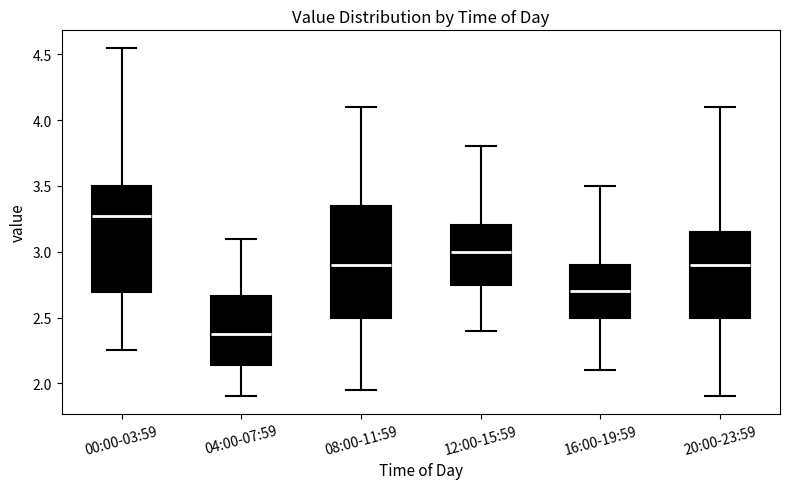

Where does the median line of the box for 20:00-23:59 sit on the y-axis? The values are not printed on the chart, so give them approximately, as read against the axis.

2.90